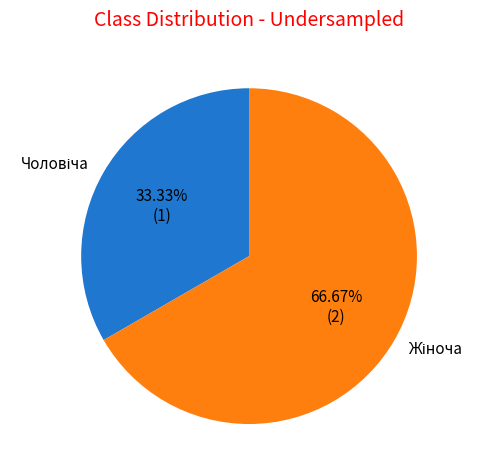

To the nearest percent, what is the average slice percentage?

50%